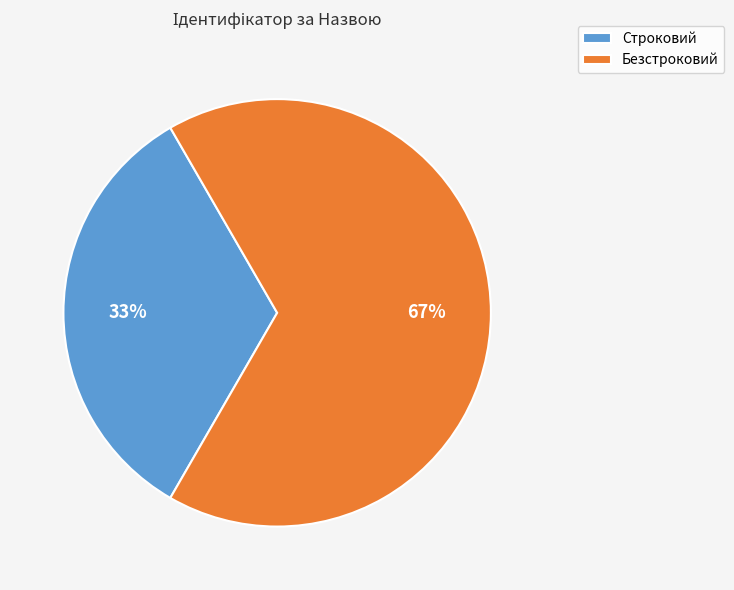

Count the number of slices in the pie.

2